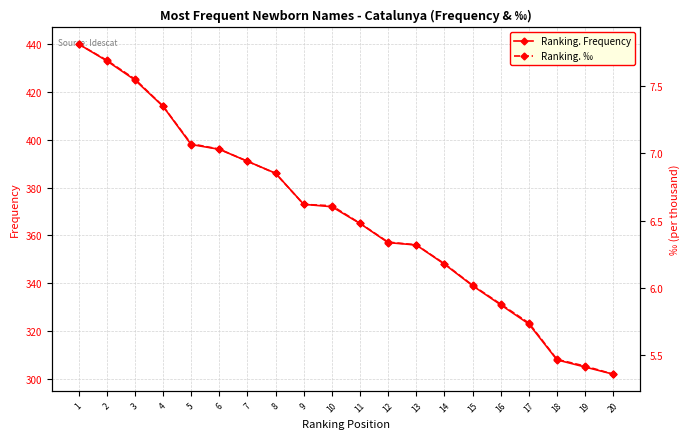

What is the spread (max minus min) of values at 13?

349.7